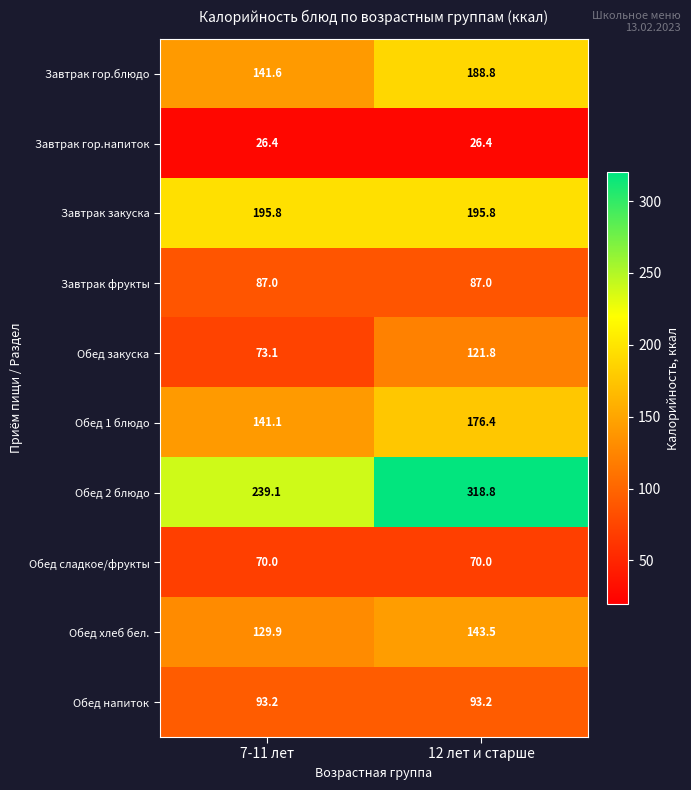

What is the maximum value shown in the chart?

318.8